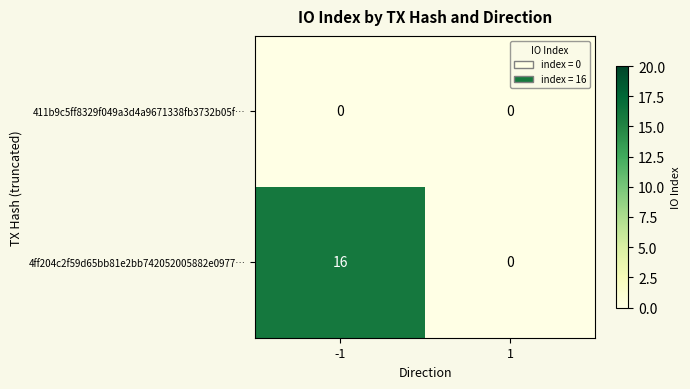

Reading left to right, list all the values displayed in this chart.

411b9c5ff8329f049a3d4a9671338fb3732b05f…: -1=0	1=0
4ff204c2f59d65bb81e2bb742052005882e0977…: -1=16	1=0